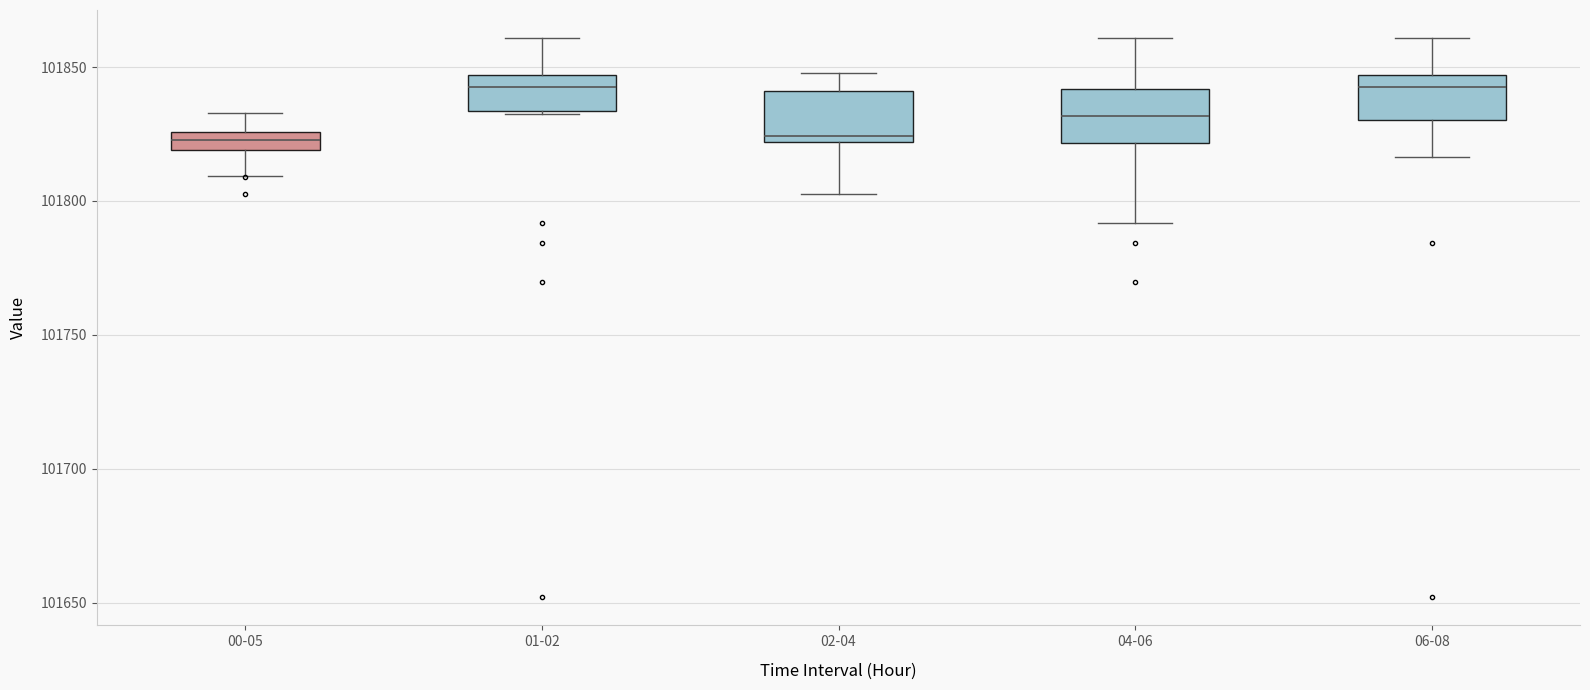

Where does the upper whisker of the box for 01-02 end on the y-axis? The values are not printed on the chart, so give them approximately, as read against the axis.

101860